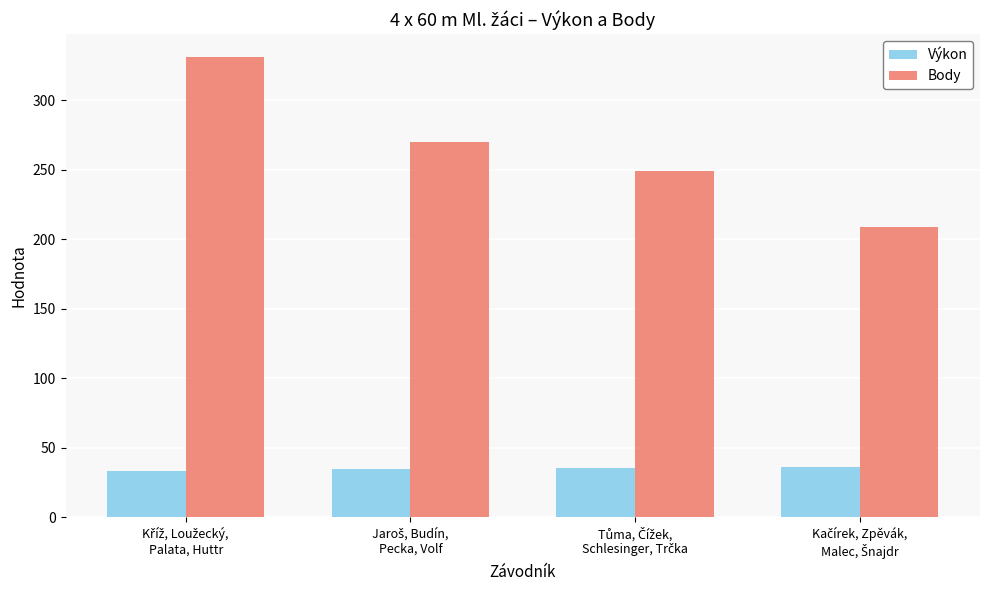

Which series has the largest total across all categories?

Body